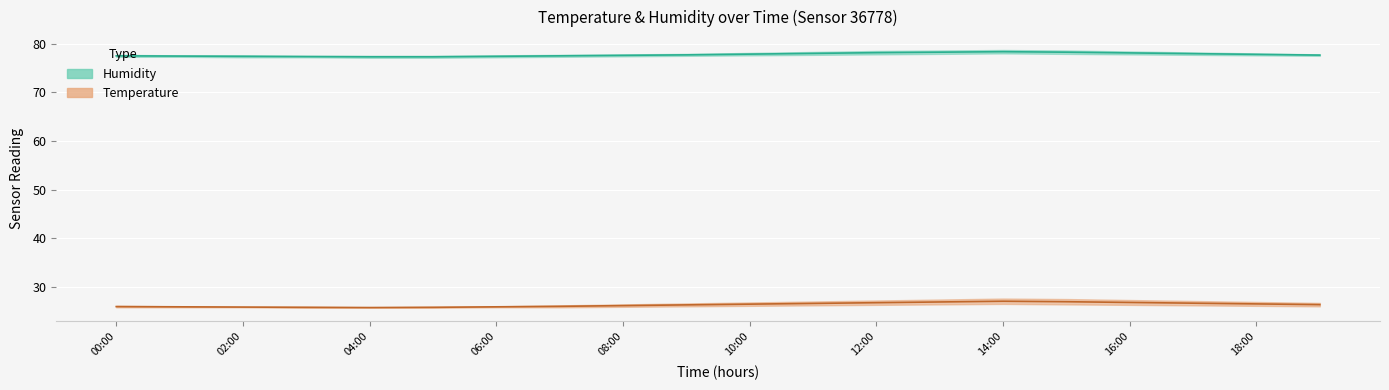

The Temperature (mid) series shows 26.9 at 15. True or false?

True